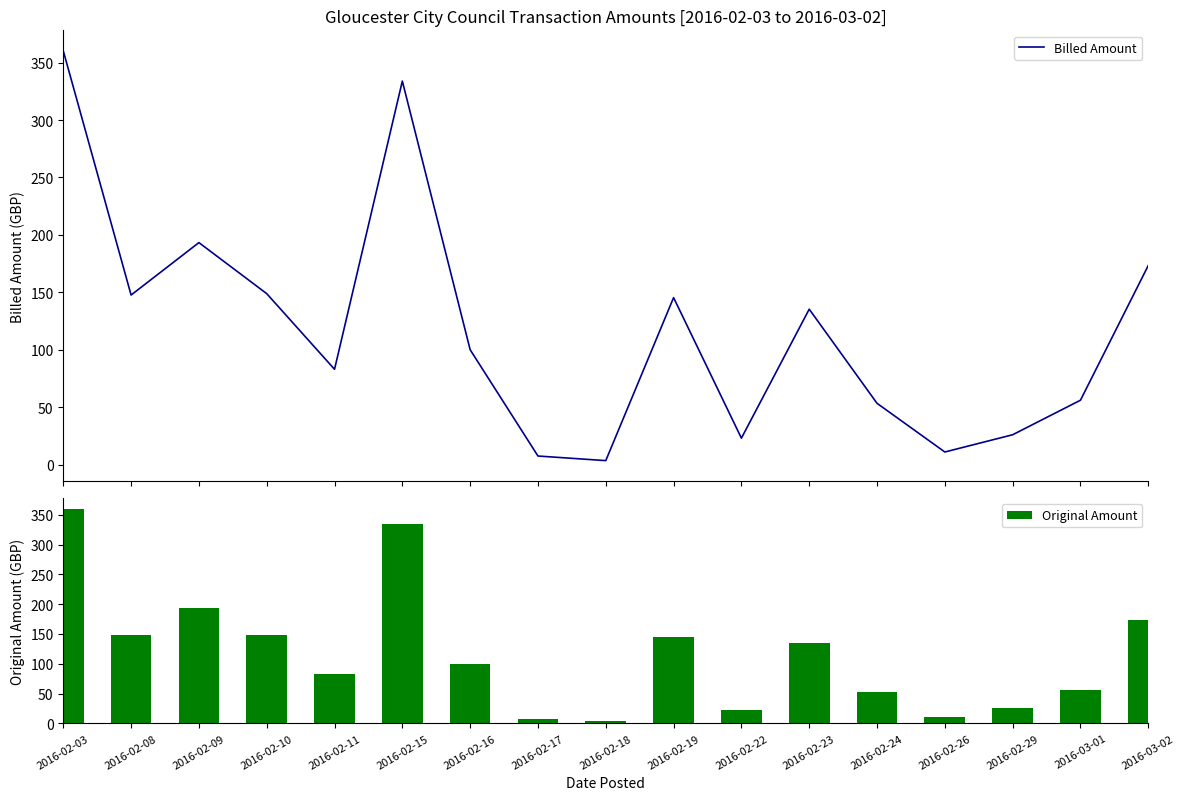

Between 2016-02-08 and 2016-02-24, which is larger?

2016-02-08